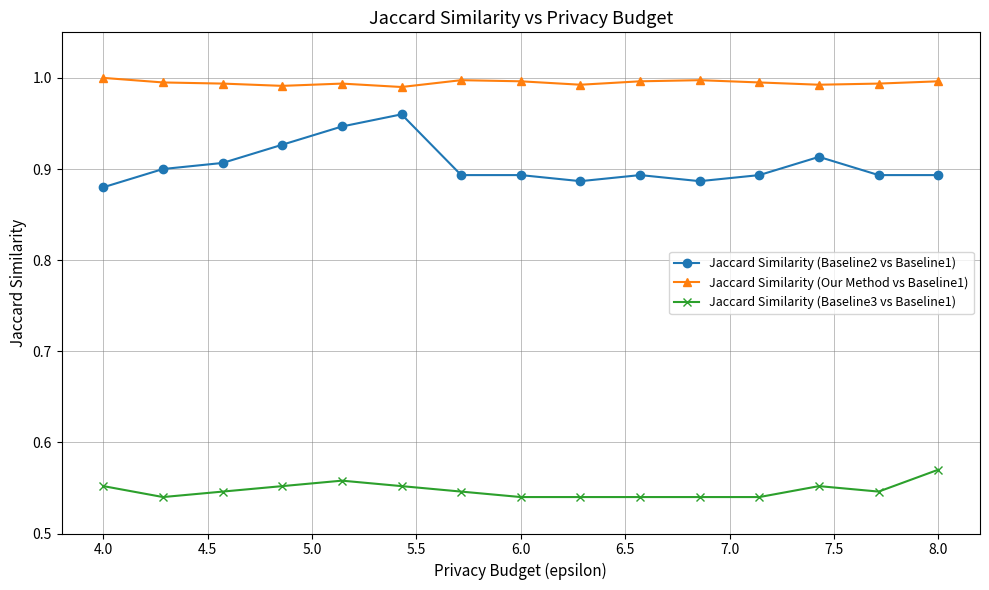

Which series has the largest total across all categories?

Jaccard Similarity (Our Method vs Baseline1)